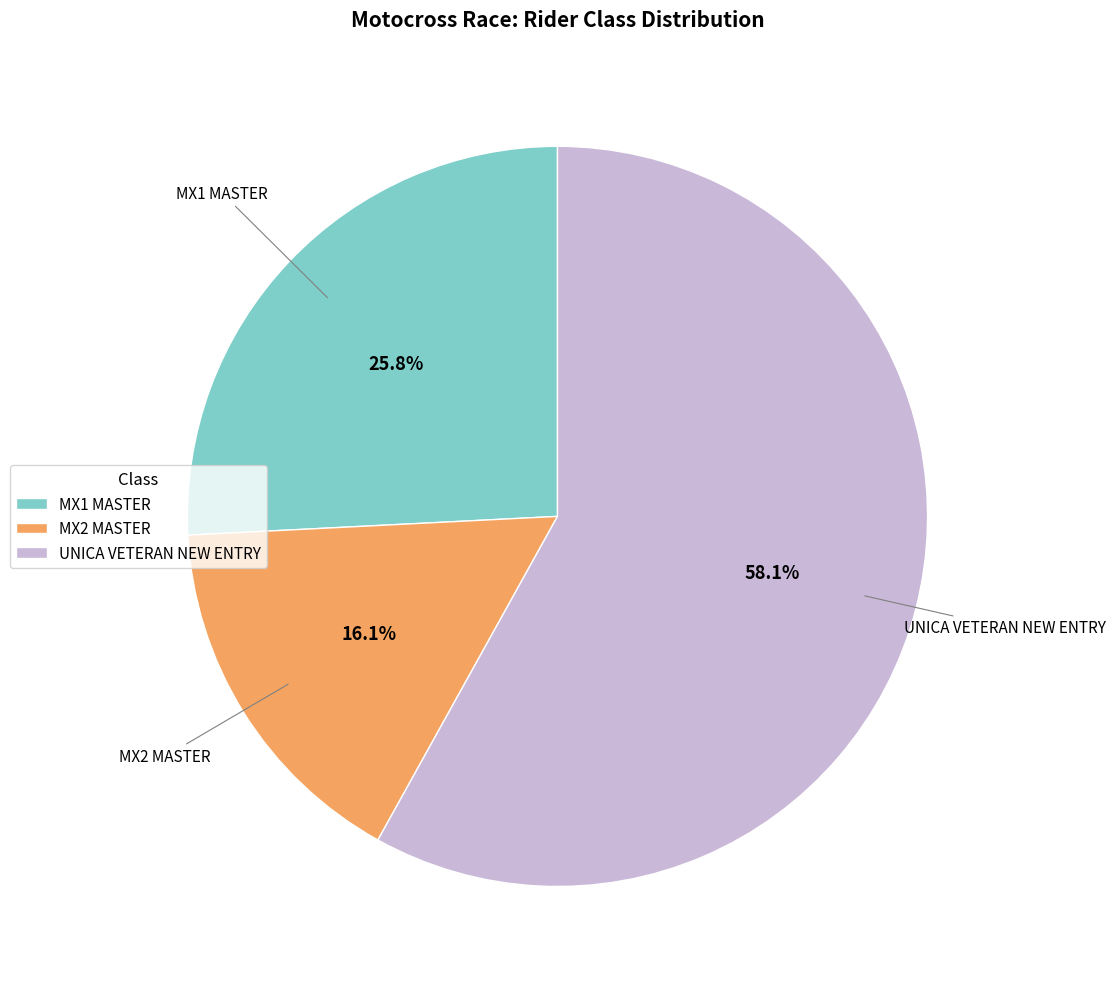

What is the smallest slice in the pie chart?

MX2 MASTER